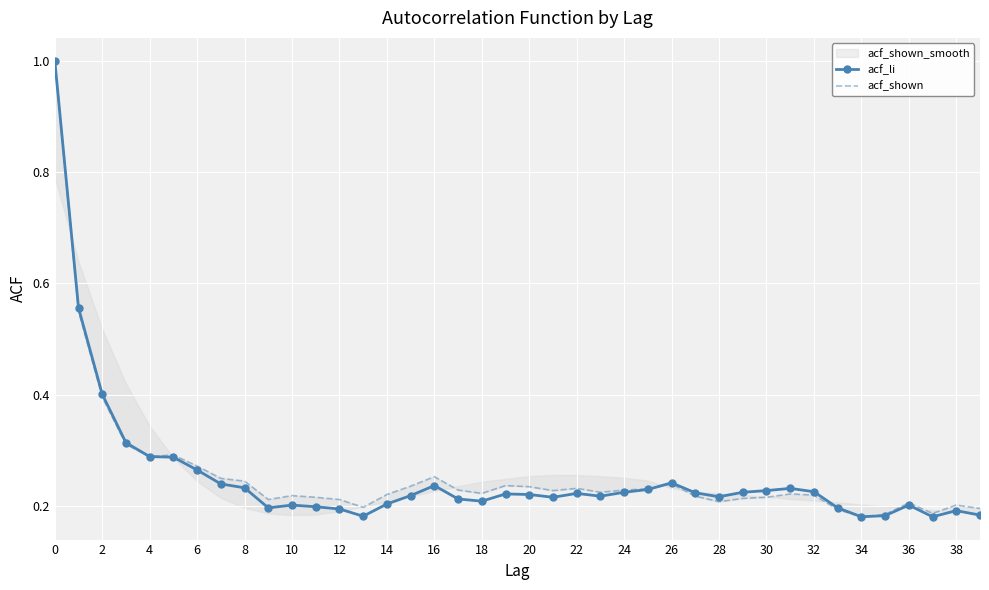

True or false: acf_li has a value of 0.2 at 26.

True